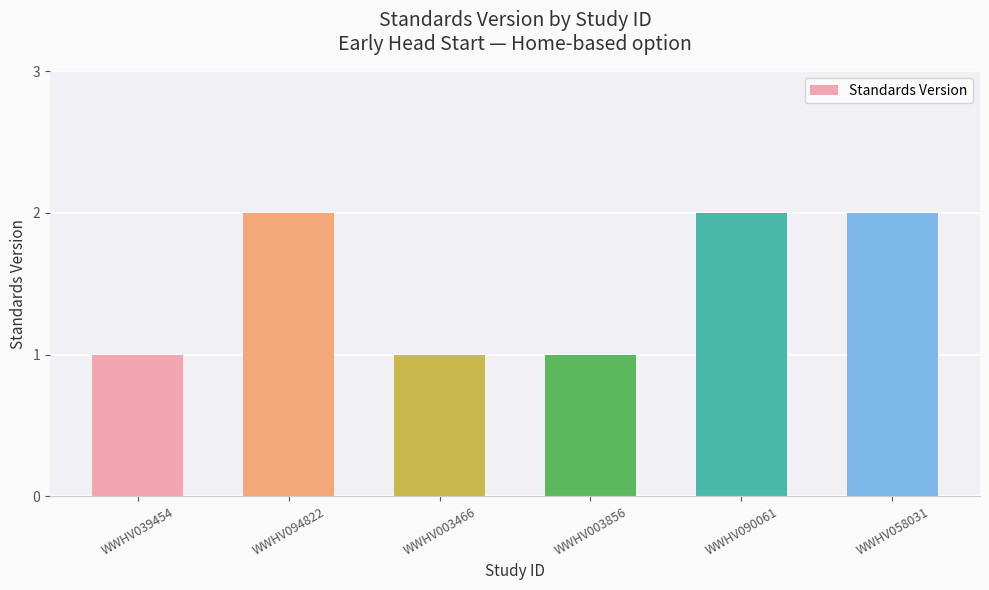

The value at WWHV003466 is 1. True or false?

True